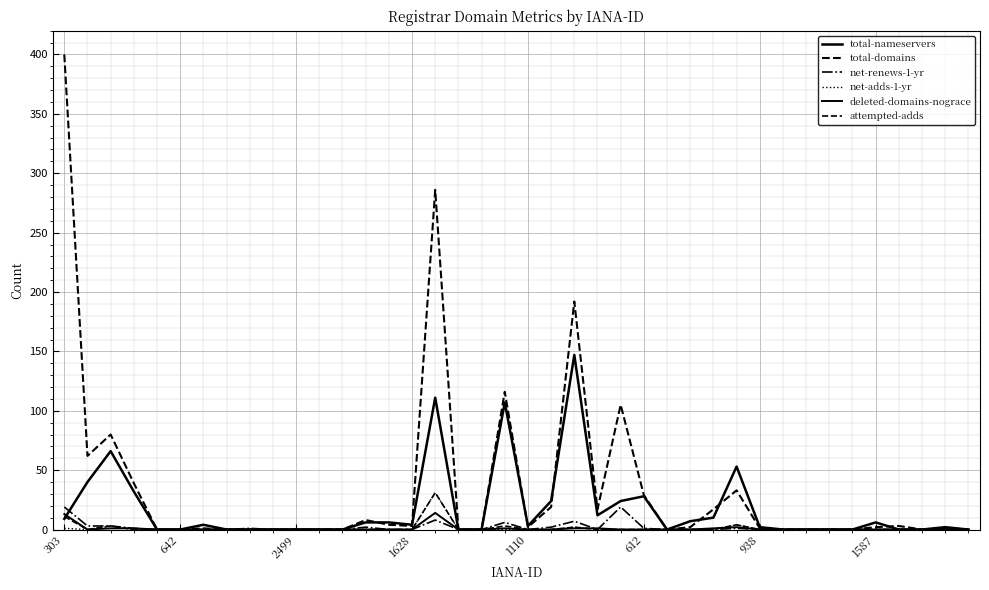

How many lines are shown in the chart?

6